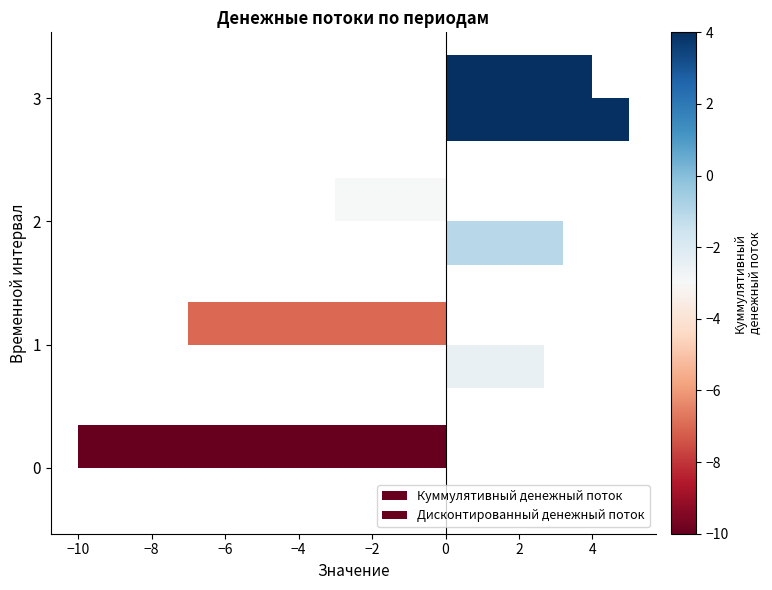

How many series are shown in this chart?

2